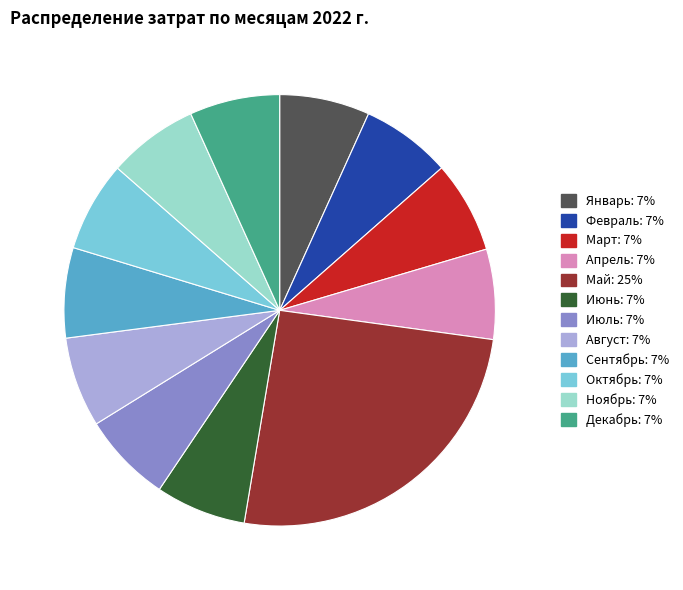

Do Ноябрь and Февраль together represent more than half of the pie?

No